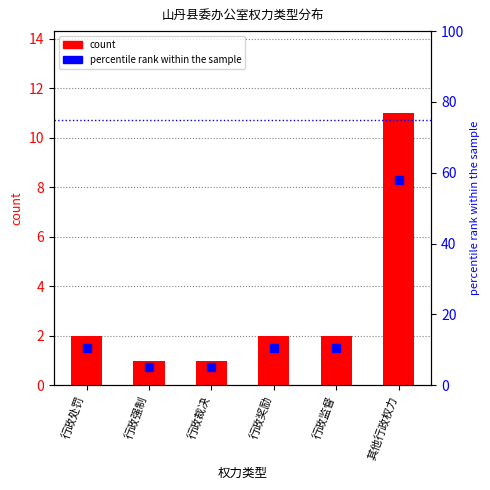

True or false: percentile rank within the sample has a value of 18.6 at 行政监督.

False